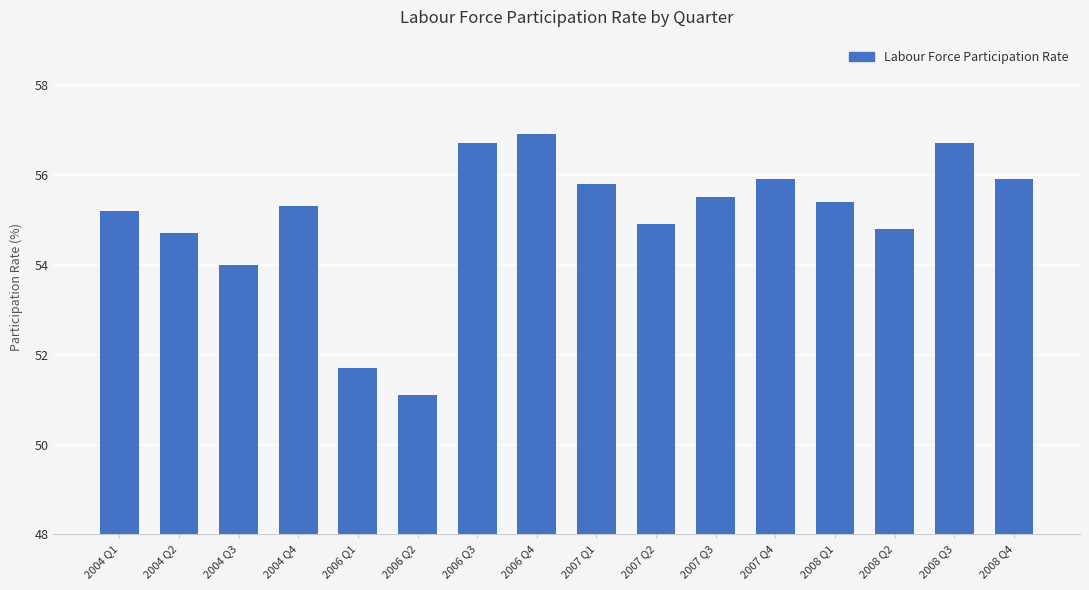

What is the average value?

55.0